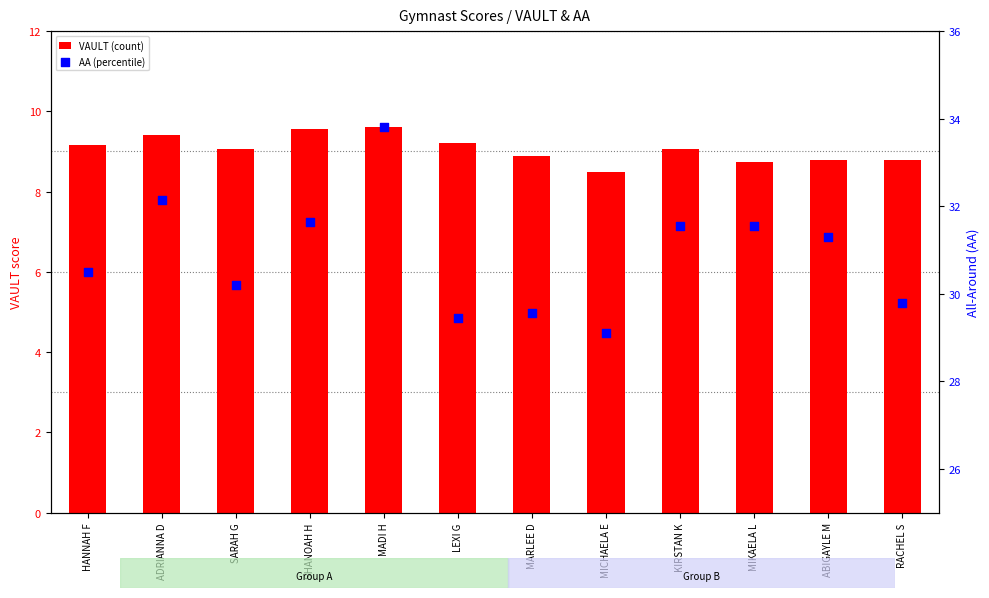

Which series has the largest total across all categories?

AA (percentile)